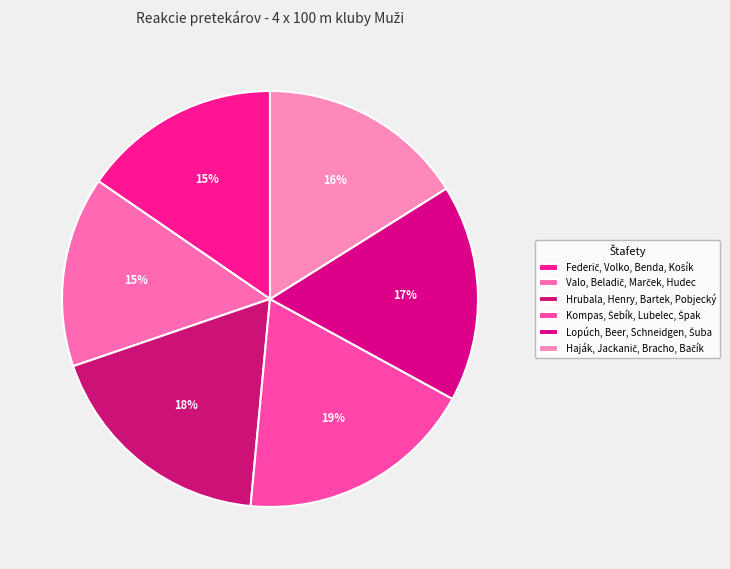

True or false: Kompas, Šebík, Lubelec, Špak accounts for 26% of the total.

False